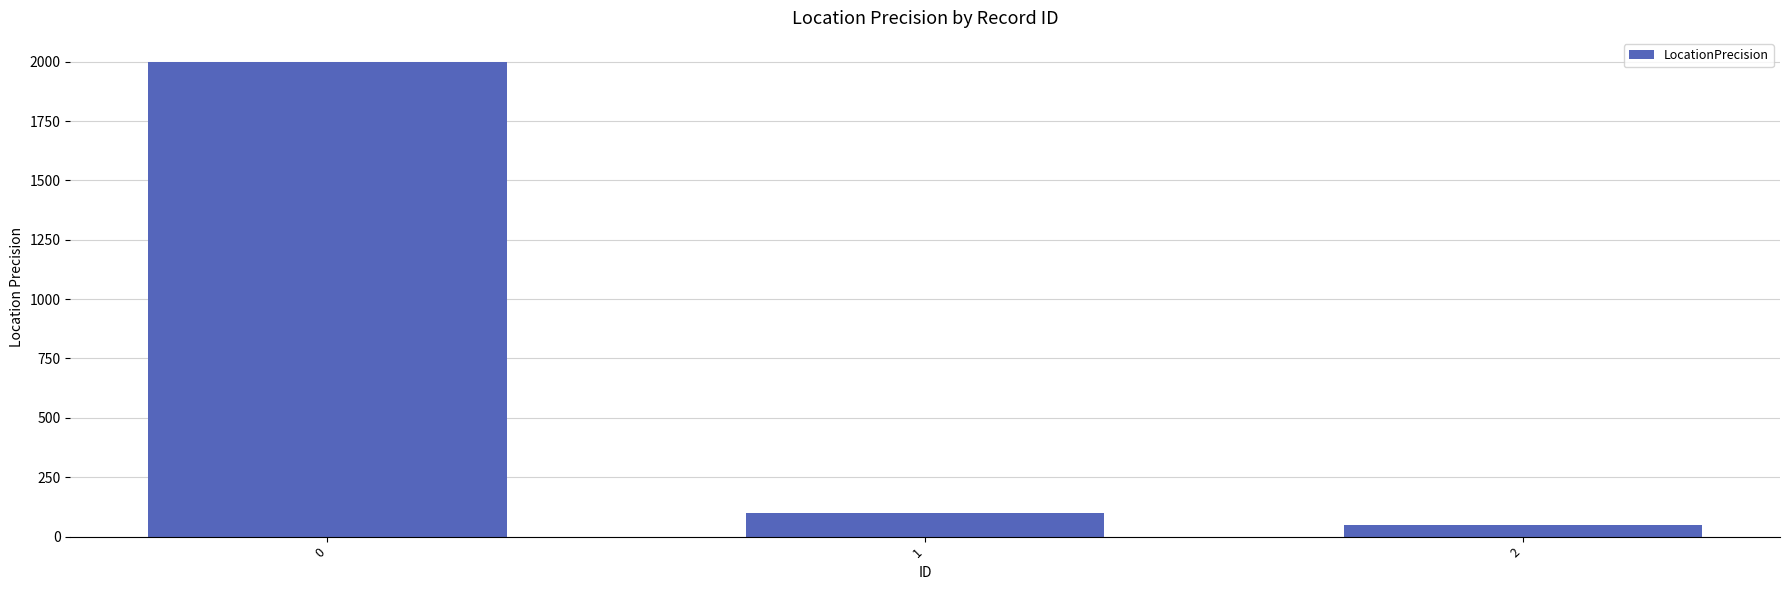

Which has a higher value, 2 or 1?

1